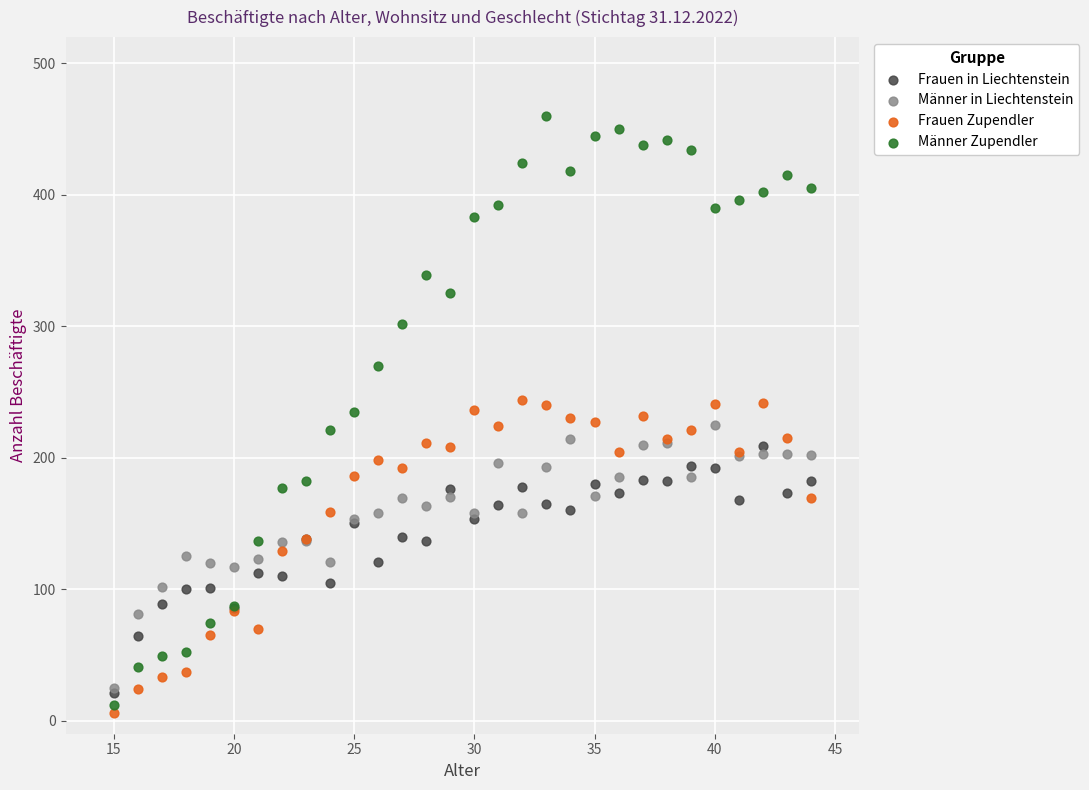

What are all the series names shown in the legend?

Frauen in Liechtenstein, Männer in Liechtenstein, Frauen Zupendler, Männer Zupendler